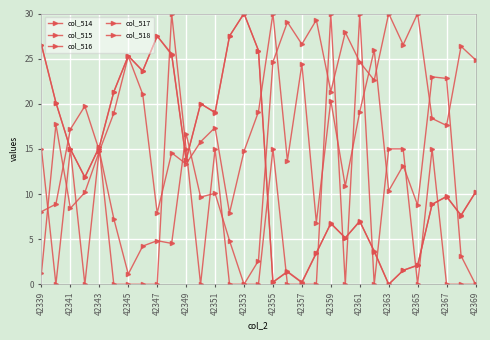

Count the number of categories in the chart.

31